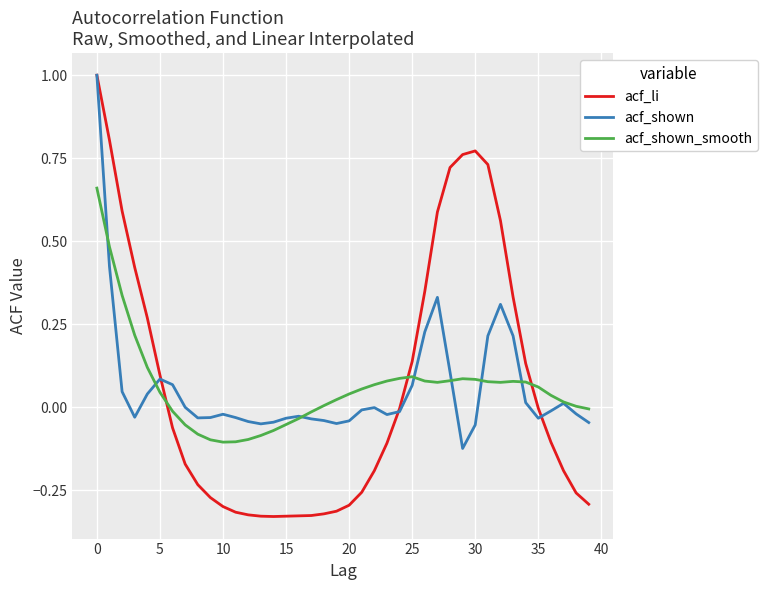

What is the maximum value for acf_li?

1.0